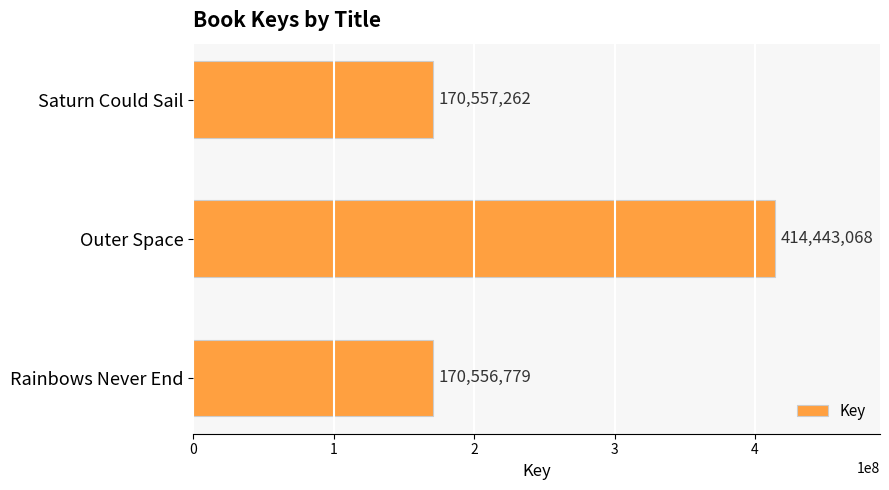

Reading top to bottom, extract all data points from this chart.

Saturn Could Sail=170557262	Outer Space=414443068	Rainbows Never End=170556779